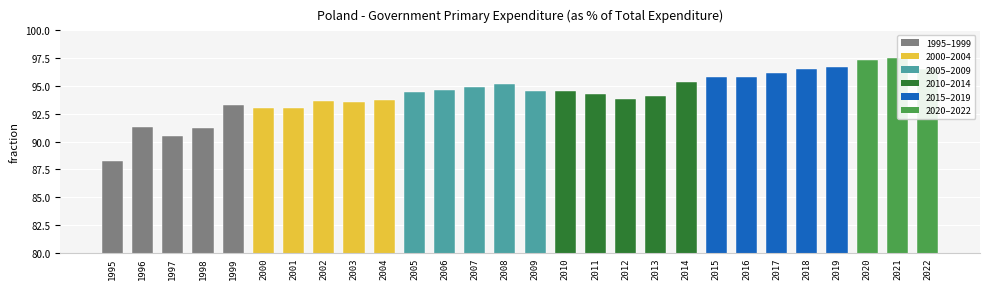

What is the sum of the values at 2015 and 1995?

184.1